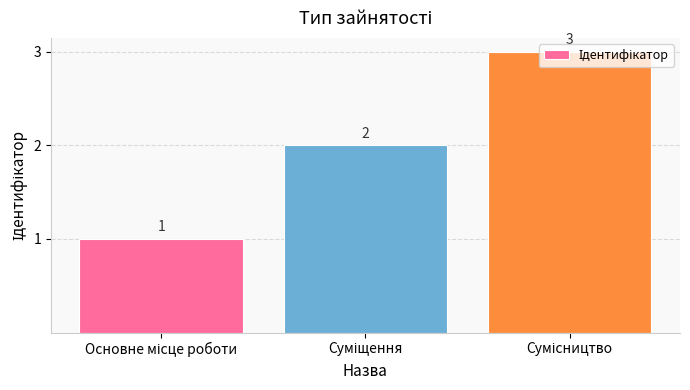

What is the value of the 2nd bar from the left?

2